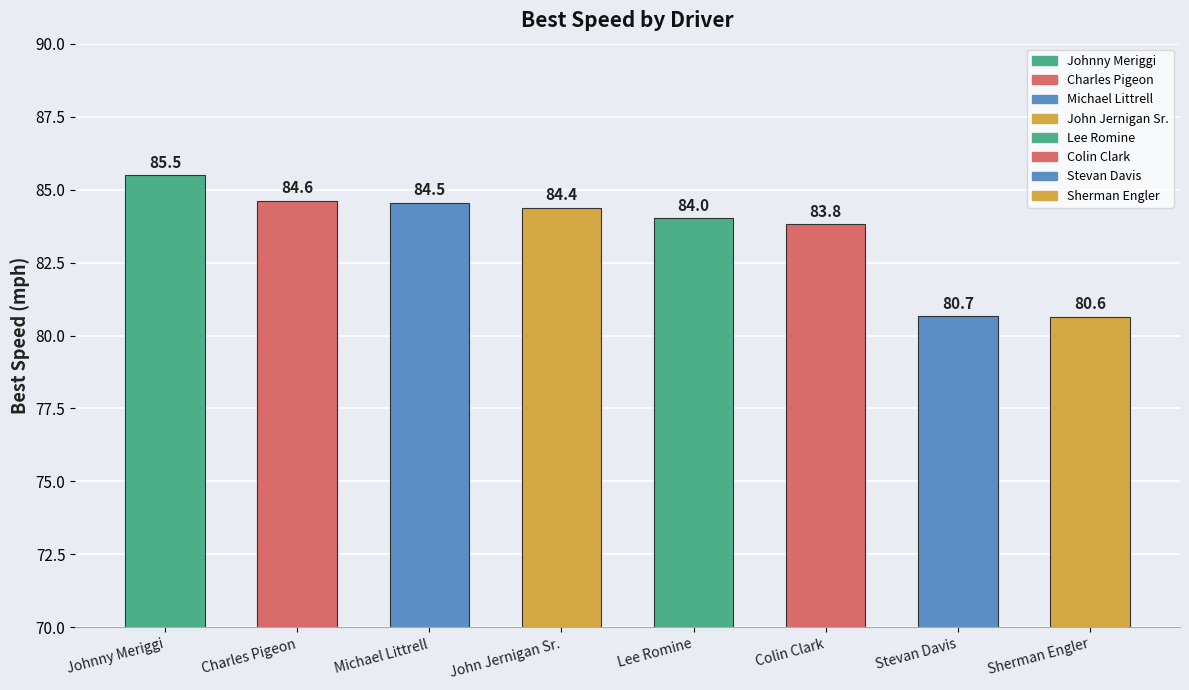

What is the sum of all values?

668.2